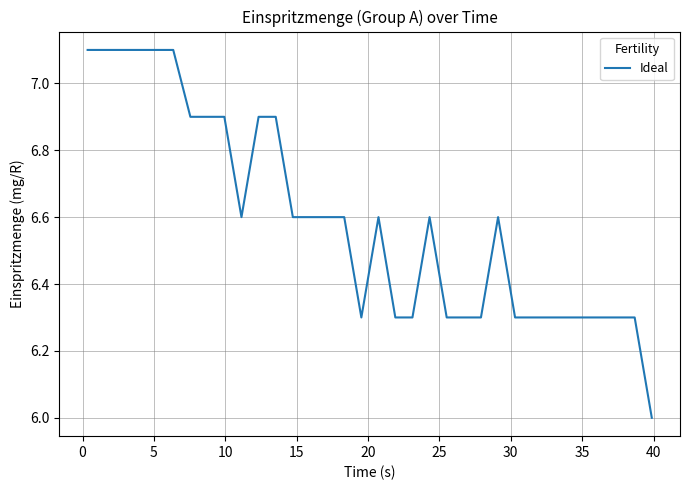

What is the greatest value displayed?

7.1